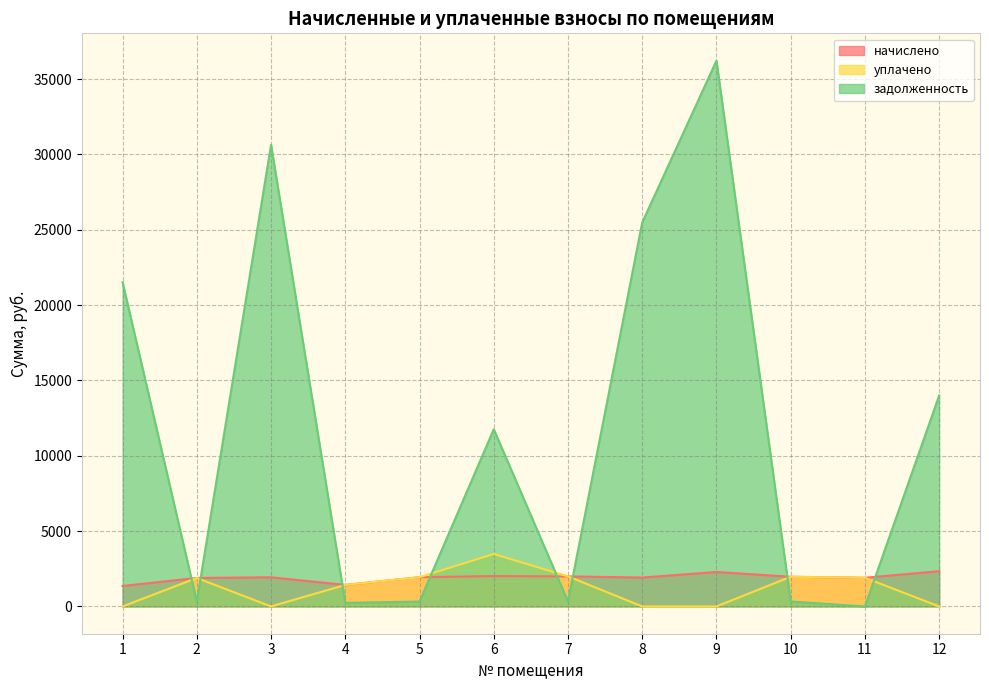

What value does the уплачено series have at 5?

1939.5